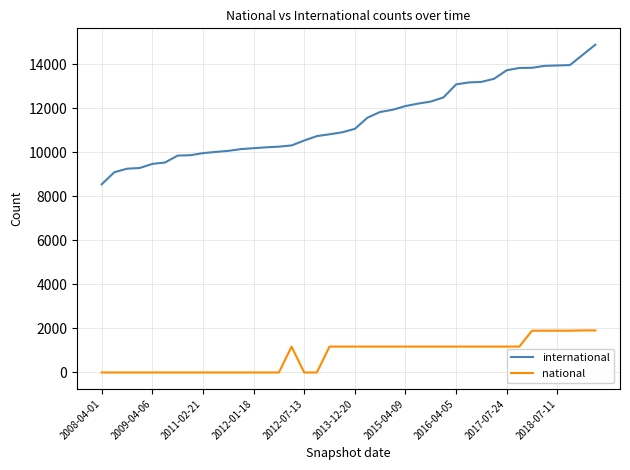

What is the highest value of the national series?

1909